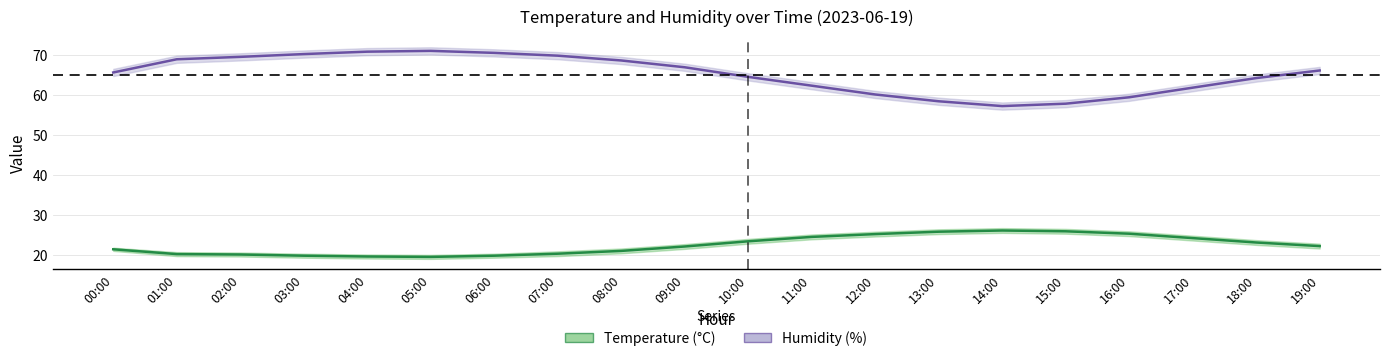

In Humidity, how many points are lower than both neighbors (excluding endpoints)?

1